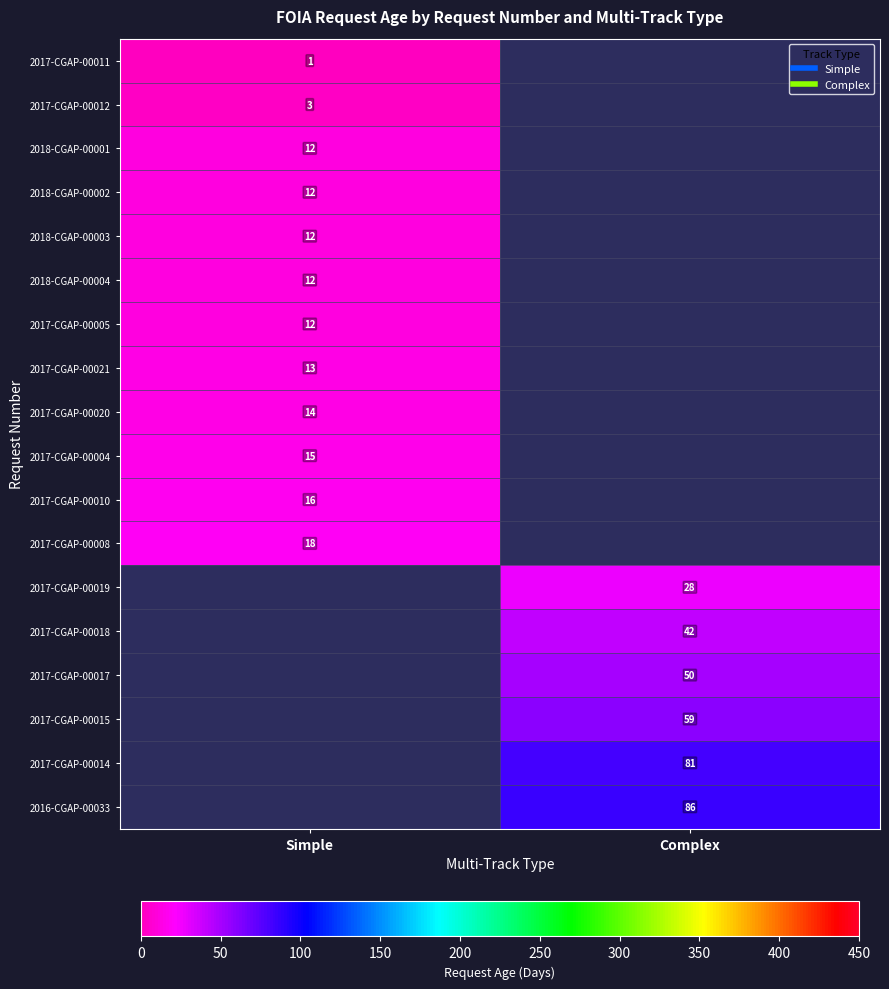

Which category has the highest value in the 2017-CGAP-00011 series?

Simple